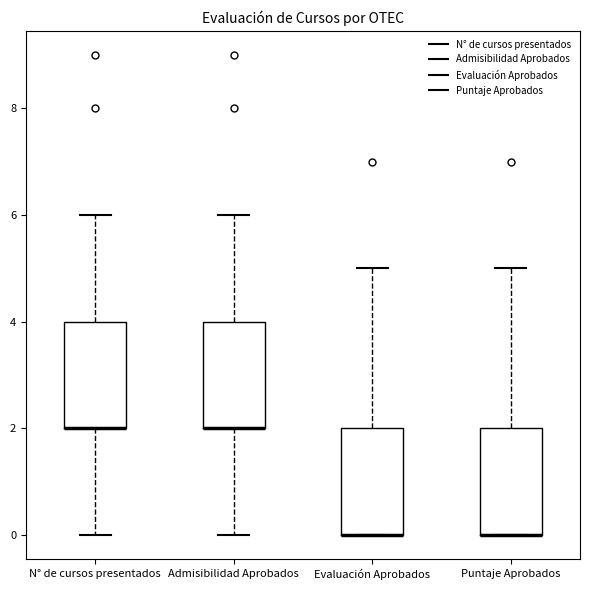

Where is the lower edge of the box for Evaluación Aprobados on the y-axis? The values are not printed on the chart, so give them approximately, as read against the axis.

0